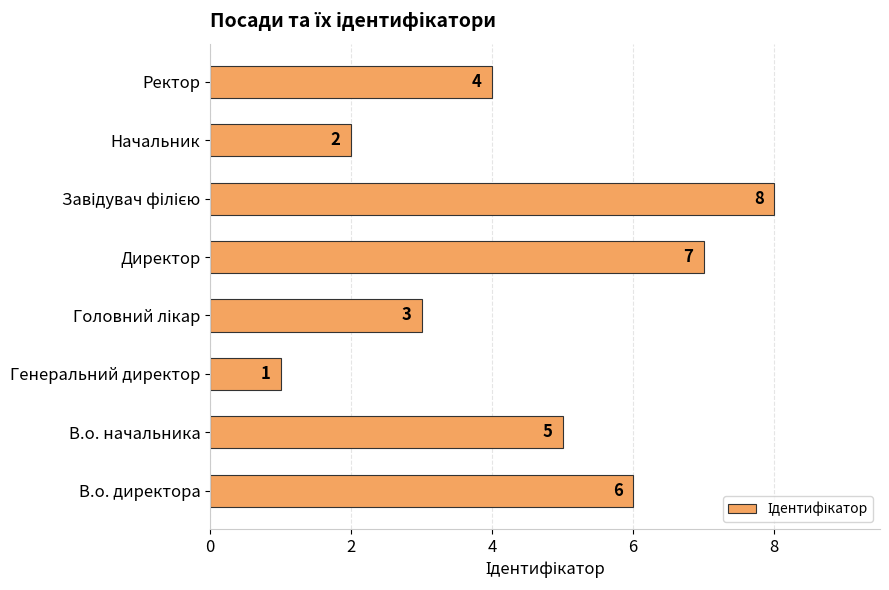

How many data points are less than 5?

4